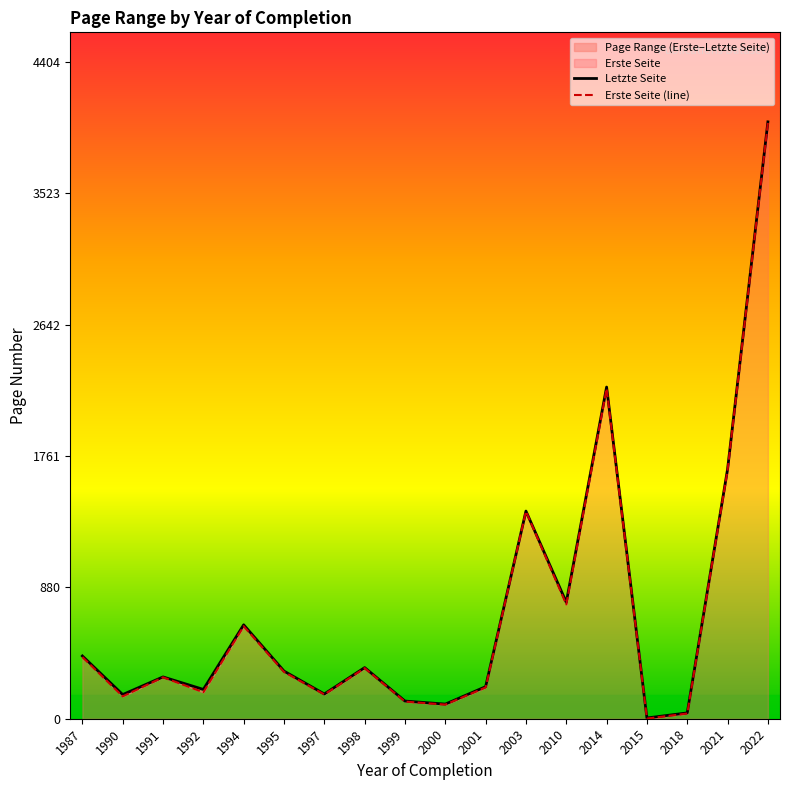

At which label does Erste Seite (line) first exceed 314?

1987